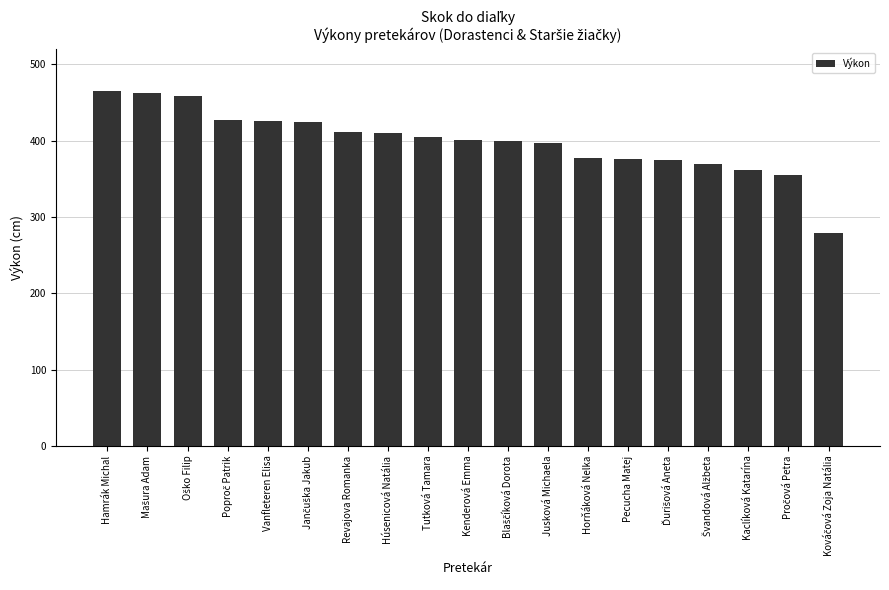

Are the bars grouped side by side (vs. stacked)?

No